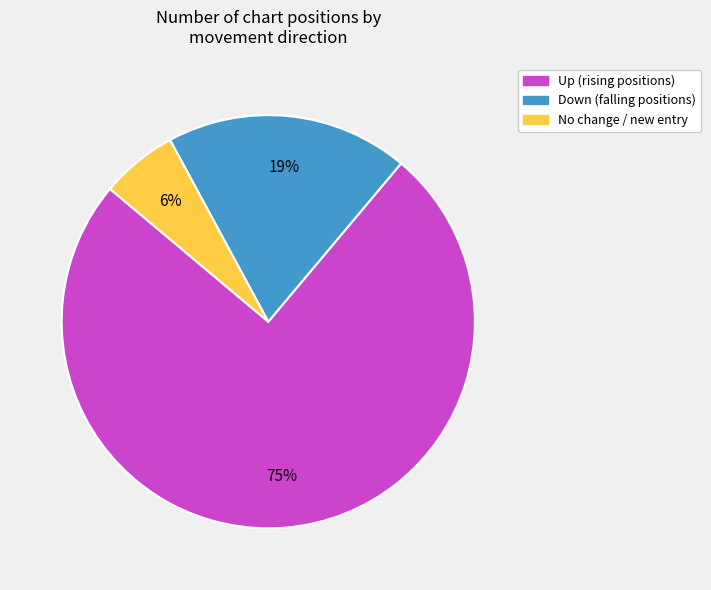

Is there a majority slice in this chart?

Yes